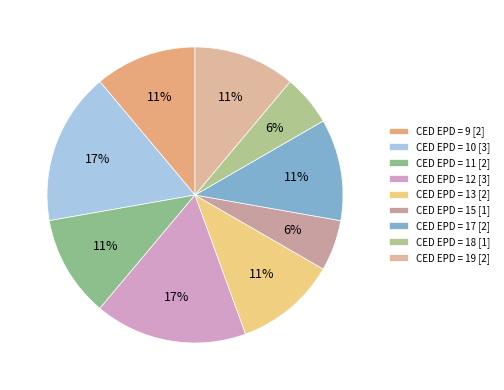

Rank the categories by value from highest to lowest.

10, 12, 9, 11, 13, 17, 19, 15, 18